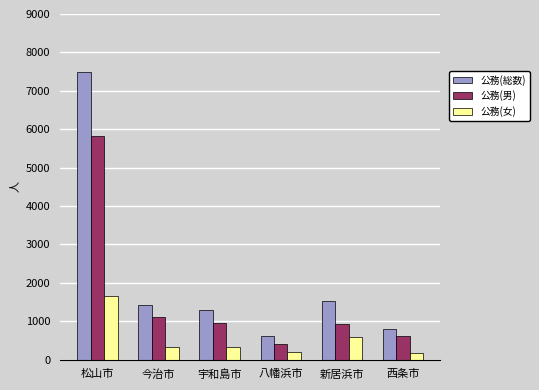

How many bars are there in each group?

3